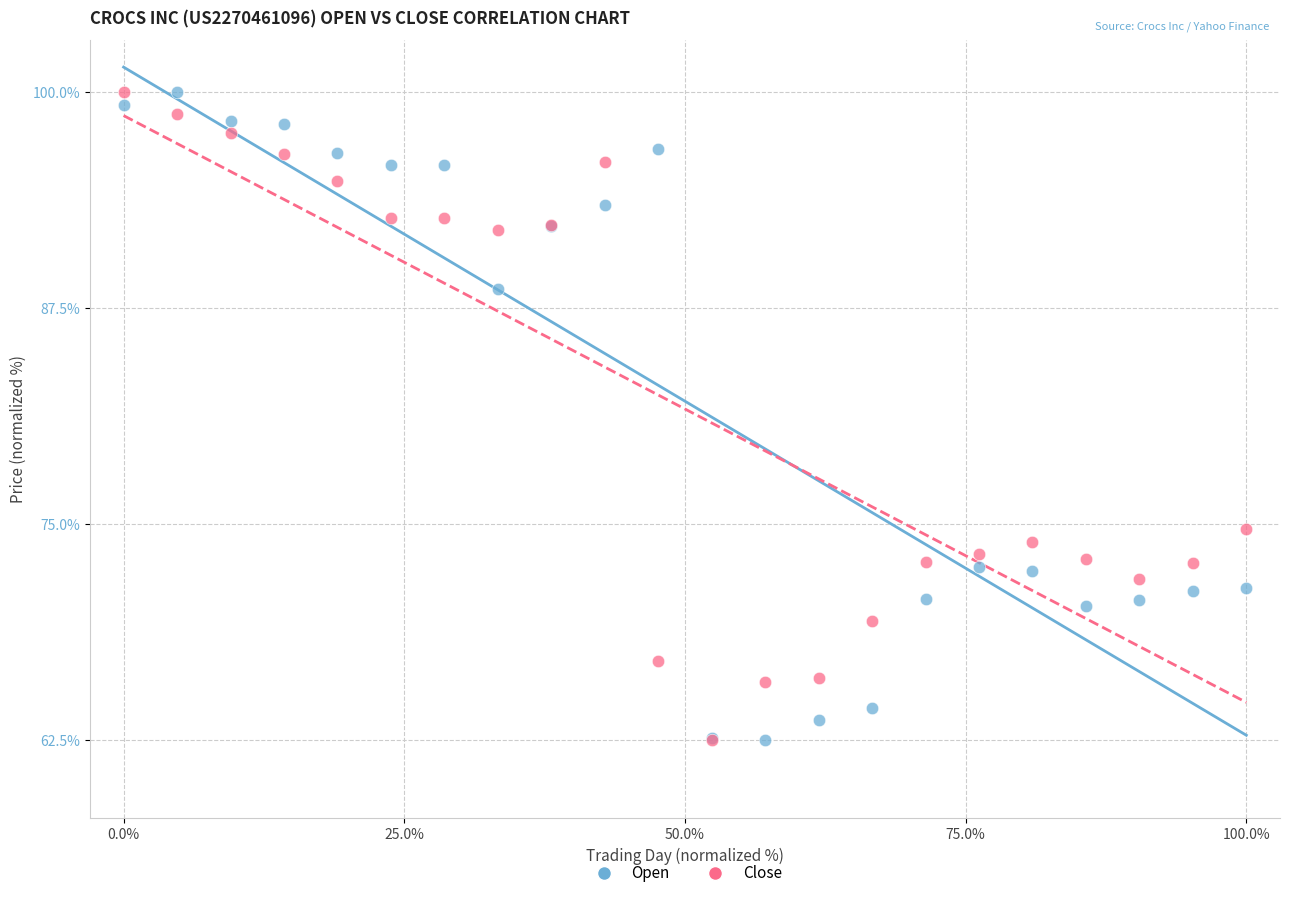

In the Open series, what Y value is closest to 81?

88.6